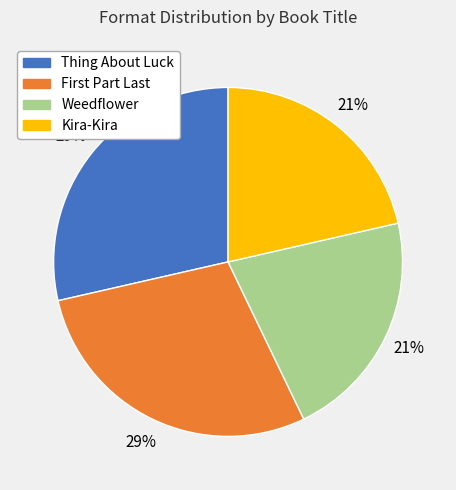

Is it true that Thing About Luck is 15% of the pie?

False